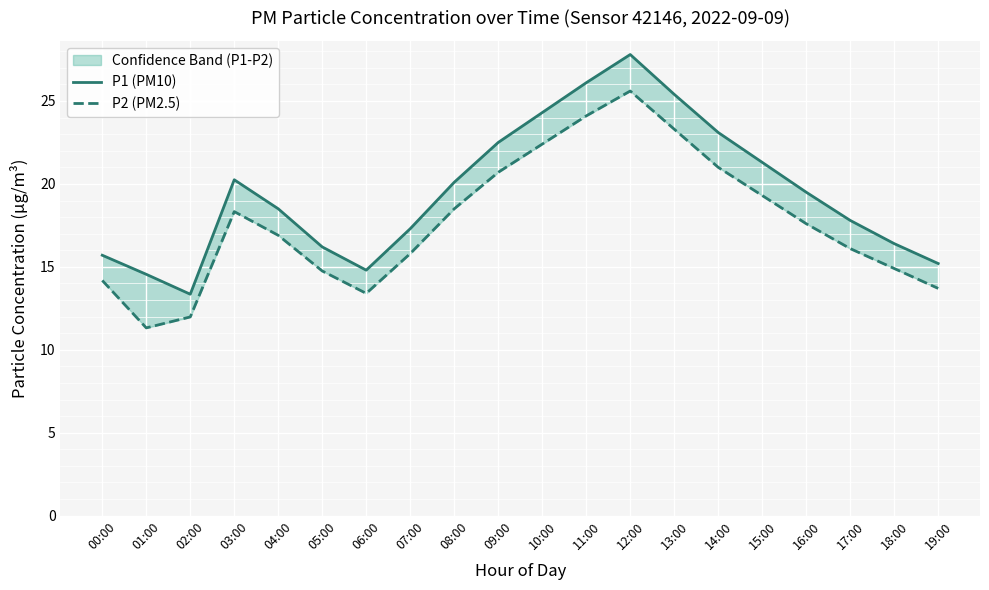

Is it true that P2 (PM2.5) equals 14.9 at 18:00?

True